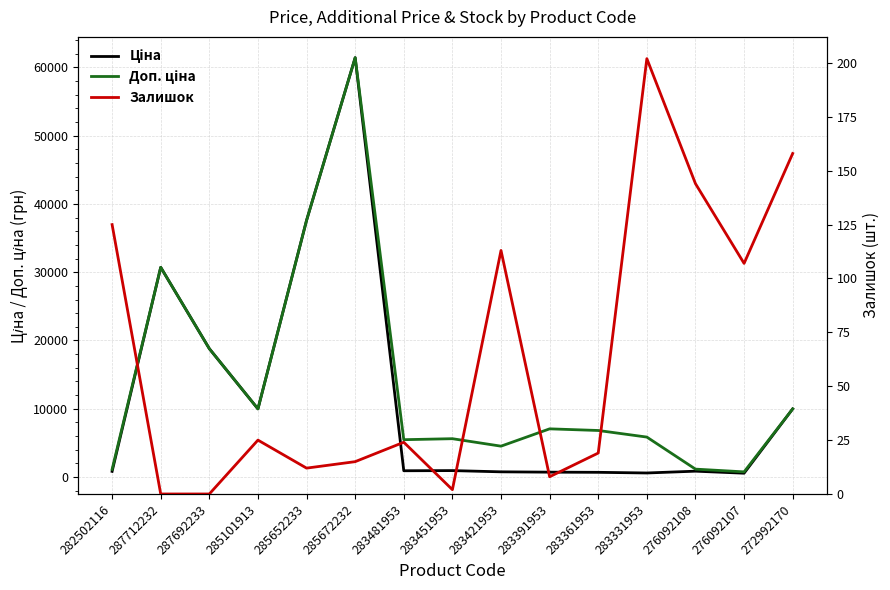

At which category is the sum across all series the highest?

285672232